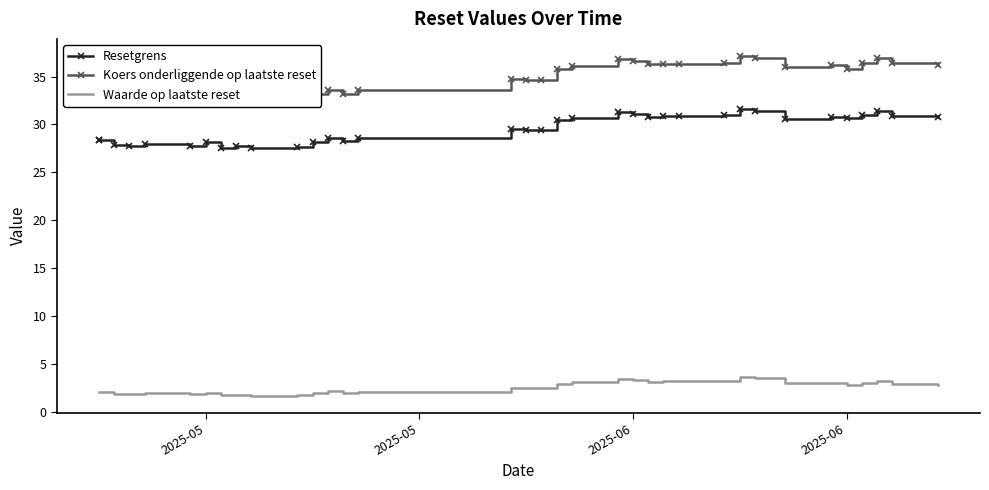

What is the value of the Koers onderliggende op laatste reset point at the 31st from the left?

35.7